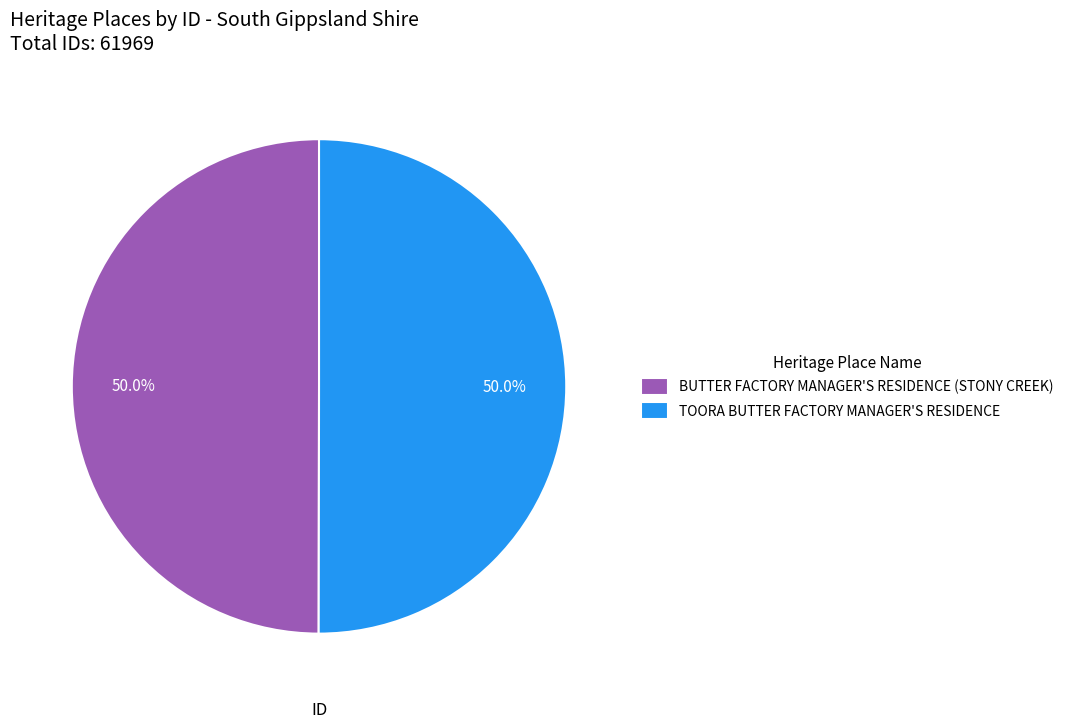

Approximately how many times larger is the value at TOORA BUTTER FACTORY MANAGER'S RESIDENCE compared to BUTTER FACTORY MANAGER'S RESIDENCE (STONY CREEK)?

1.0